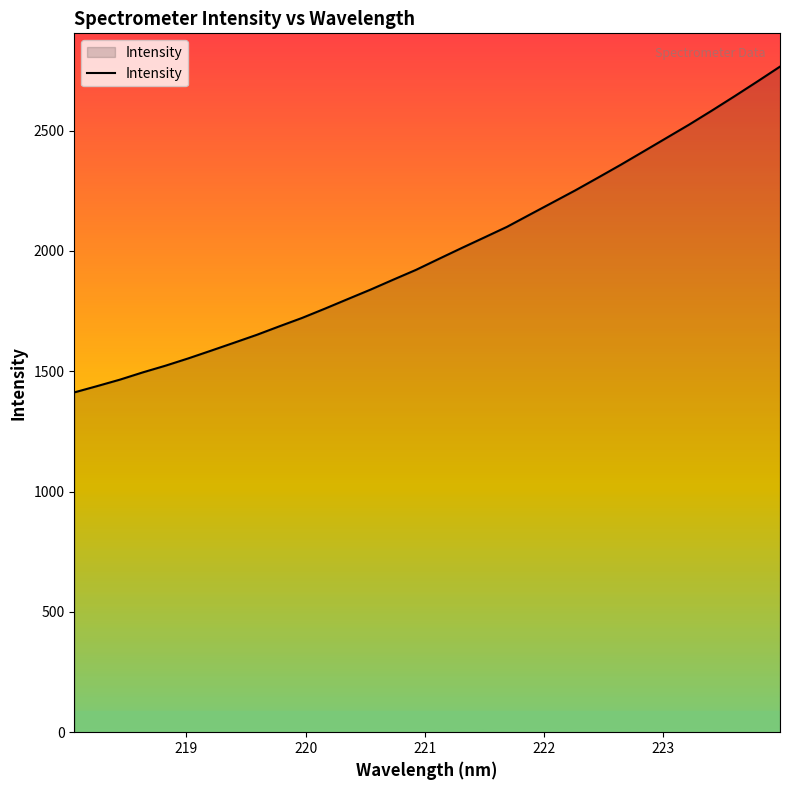

What is the greatest value displayed?

2765.7